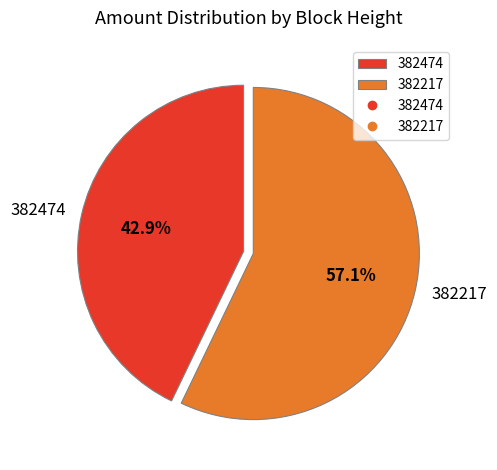

How many slices are in this pie chart?

2